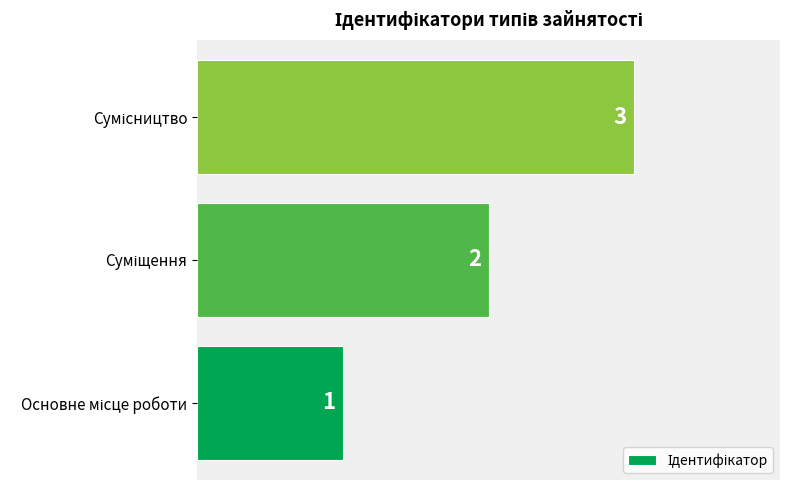

What is the maximum value shown in the chart?

3